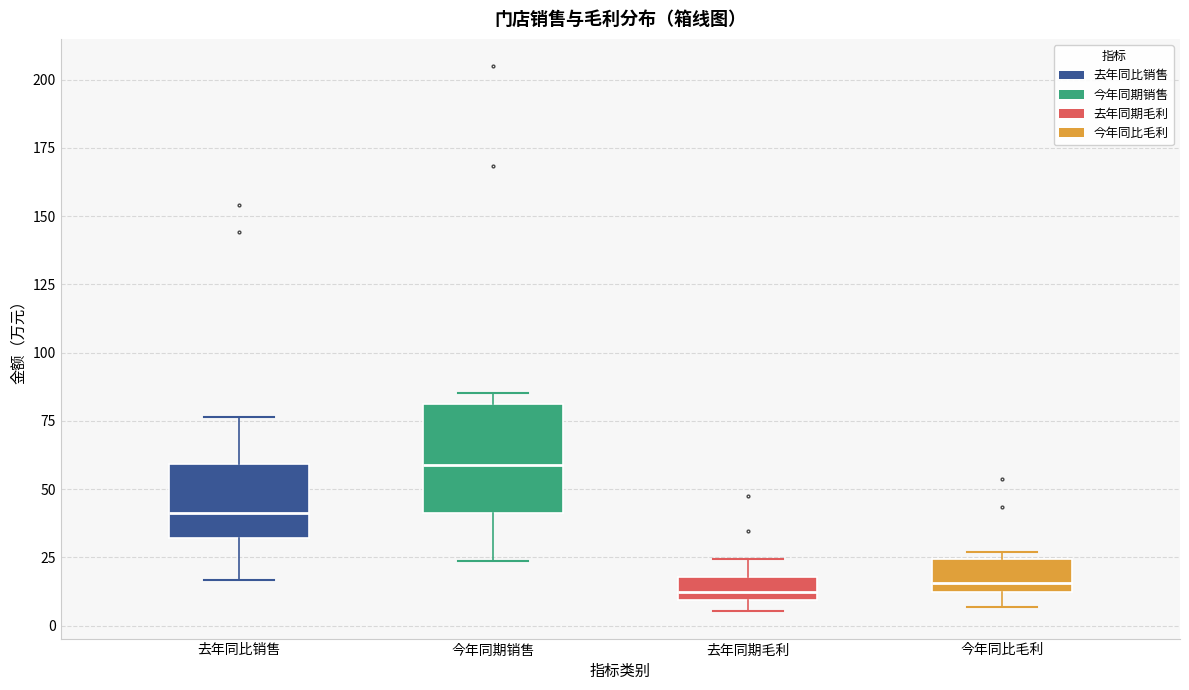

Reading left to right, transcribe this box plot: for each box, give where its median line is, the range the box spans, and where its two whiskers end, as read against the y-axis. The values are not printed on the chart, so give them approximately, as read against the axis.

去年同比销售: median 40, box 30 to 60, whiskers 15 to 75
今年同期销售: median 60, box 40 to 80, whiskers 25 to 85
去年同期毛利: median 10 (inside the box), box 10 to 20, whiskers 5 to 25
今年同比毛利: median 15, box 10 to 25, whiskers 5 to 25 (just above the box's upper edge)